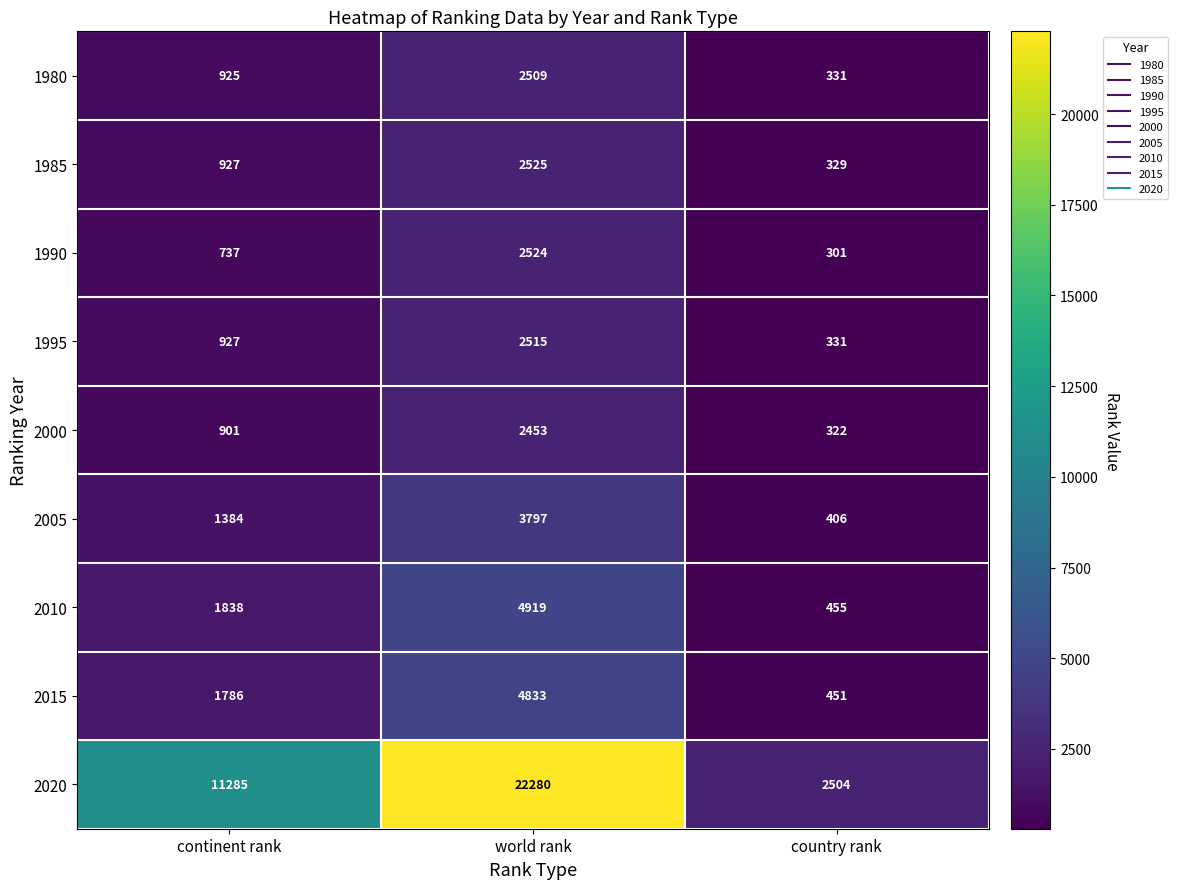

What is the total value across all series at country rank?

5430